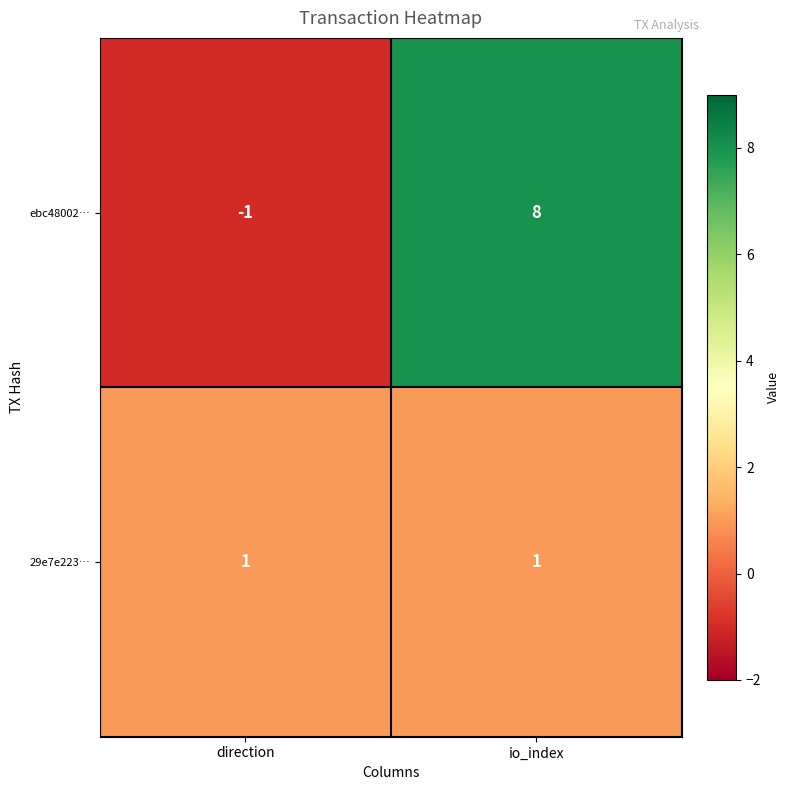

What is the difference between the highest and lowest values at direction?

2